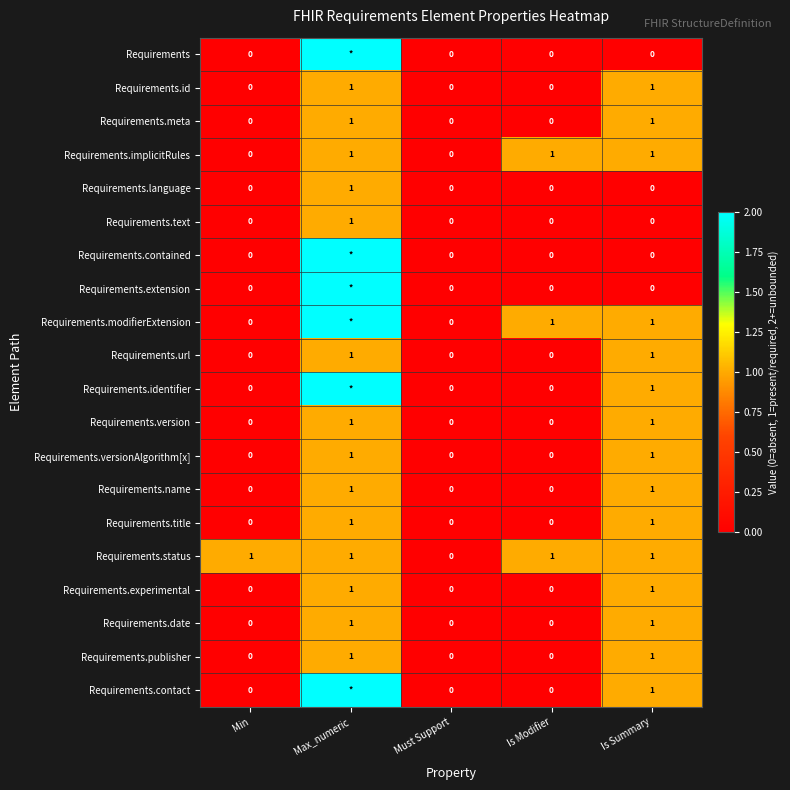

Count the Requirements.meta values in the range 0 to 1.

5